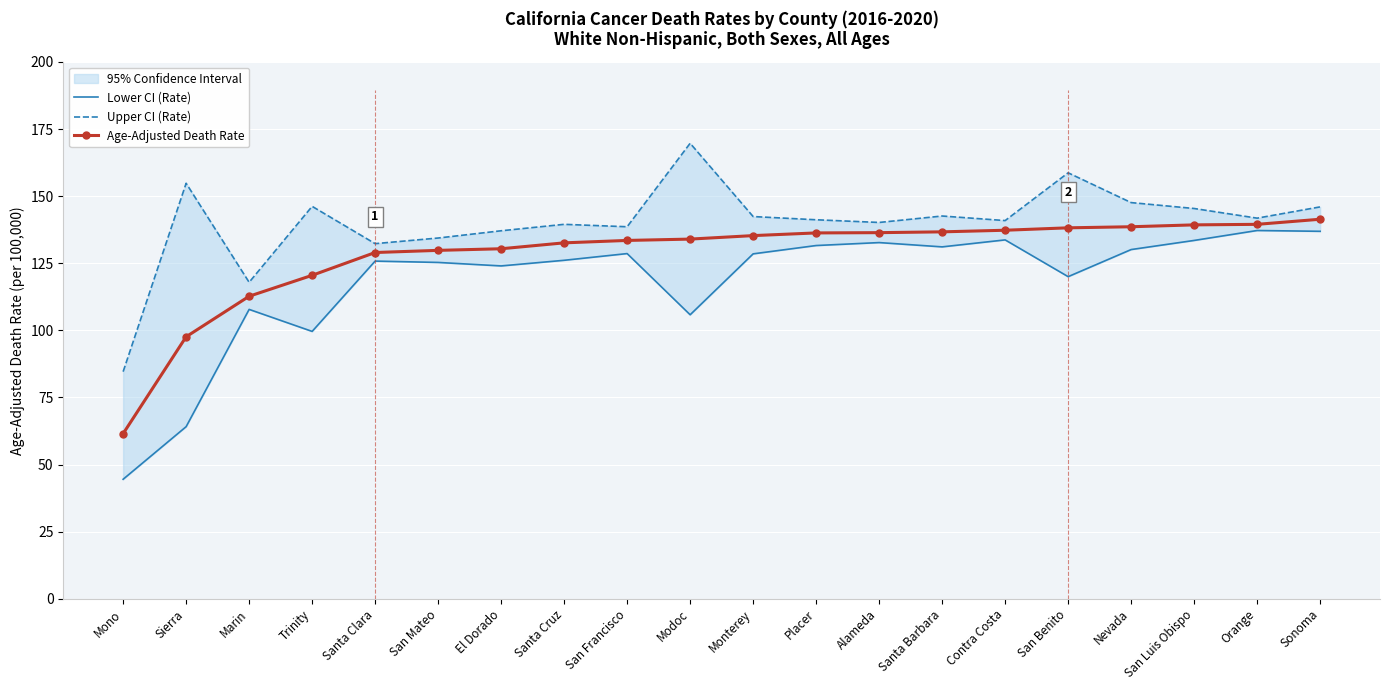

Reading left to right, transcribe all the data shown in this chart.

Lower CI (Rate): Mono=44.5	Sierra=64.1	Marin=107.8	Trinity=99.6	Santa Clara=125.8	San Mateo=125.3	El Dorado=124.0	Santa Cruz=126.1	San Francisco=128.6	Modoc=105.8	Monterey=128.5	Placer=131.6	Alameda=132.7	Santa Barbara=131.1	Contra Costa=133.7	San Benito=120.0	Nevada=130.1	San Luis Obispo=133.5	Orange=137.2	Sonoma=136.9
Upper CI (Rate): Mono=84.6	Sierra=154.8	Marin=117.9	Trinity=146.2	Santa Clara=132.3	San Mateo=134.4	El Dorado=137.1	Santa Cruz=139.5	San Francisco=138.6	Modoc=169.7	Monterey=142.4	Placer=141.2	Alameda=140.2	Santa Barbara=142.6	Contra Costa=140.9	San Benito=158.7	Nevada=147.6	San Luis Obispo=145.4	Orange=141.8	Sonoma=146.0
Age-Adjusted Death Rate: Mono=61.5	Sierra=97.6	Marin=112.7	Trinity=120.5	Santa Clara=129.0	San Mateo=129.8	El Dorado=130.4	Santa Cruz=132.6	San Francisco=133.5	Modoc=134.0	Monterey=135.3	Placer=136.3	Alameda=136.4	Santa Barbara=136.7	Contra Costa=137.3	San Benito=138.2	Nevada=138.6	San Luis Obispo=139.3	Orange=139.5	Sonoma=141.4